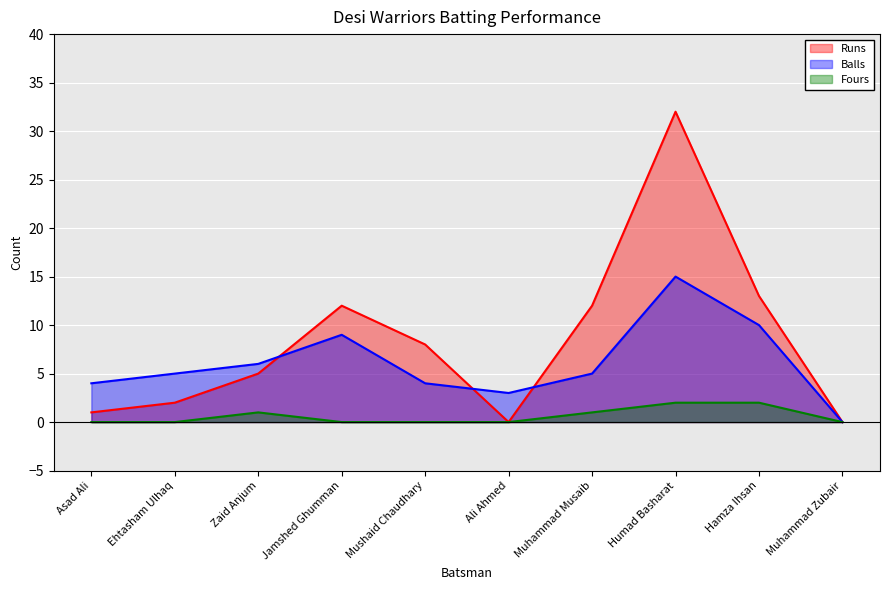

Count the number of data series in this chart.

3